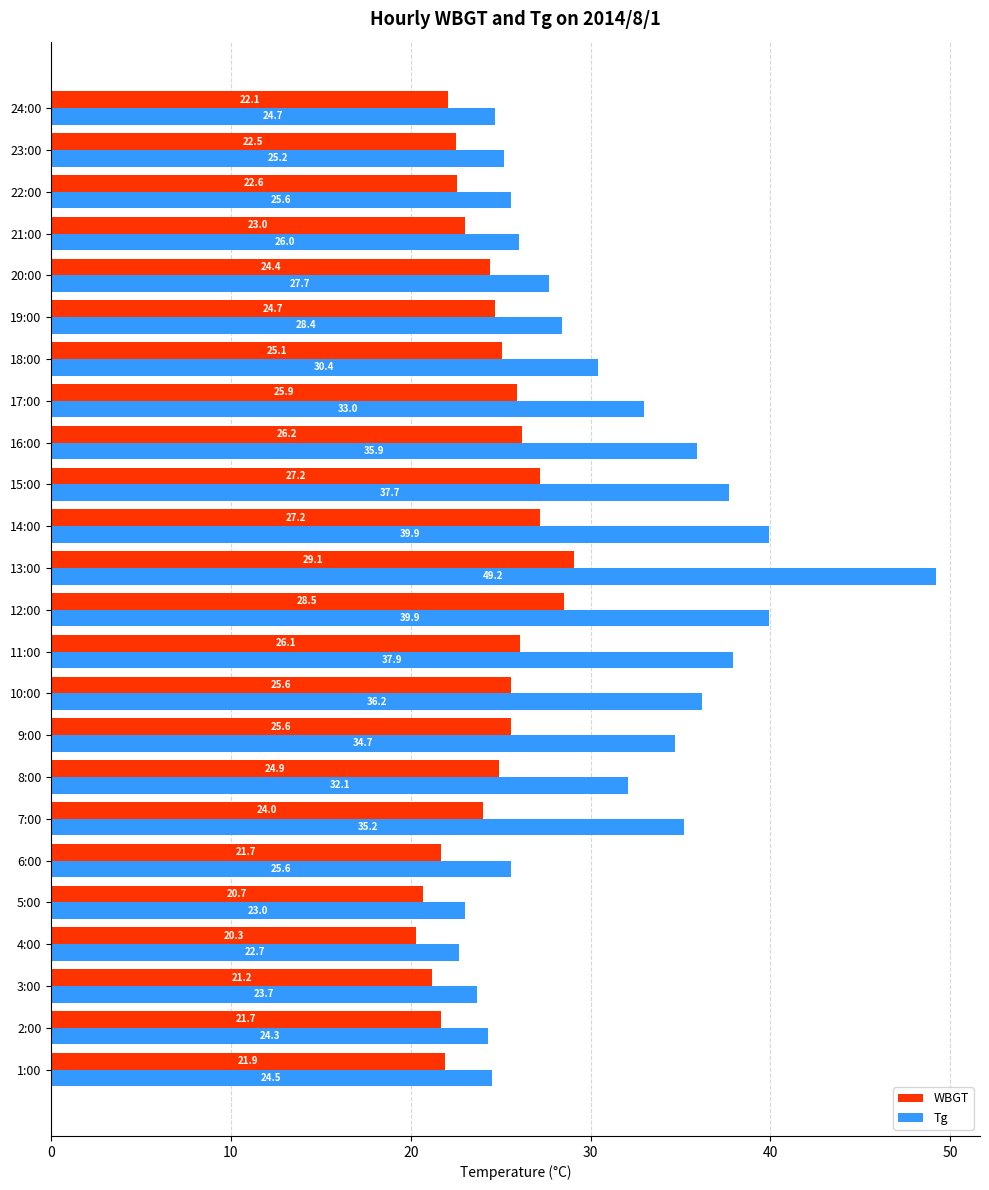

How many values in the WBGT series are below 24?

10